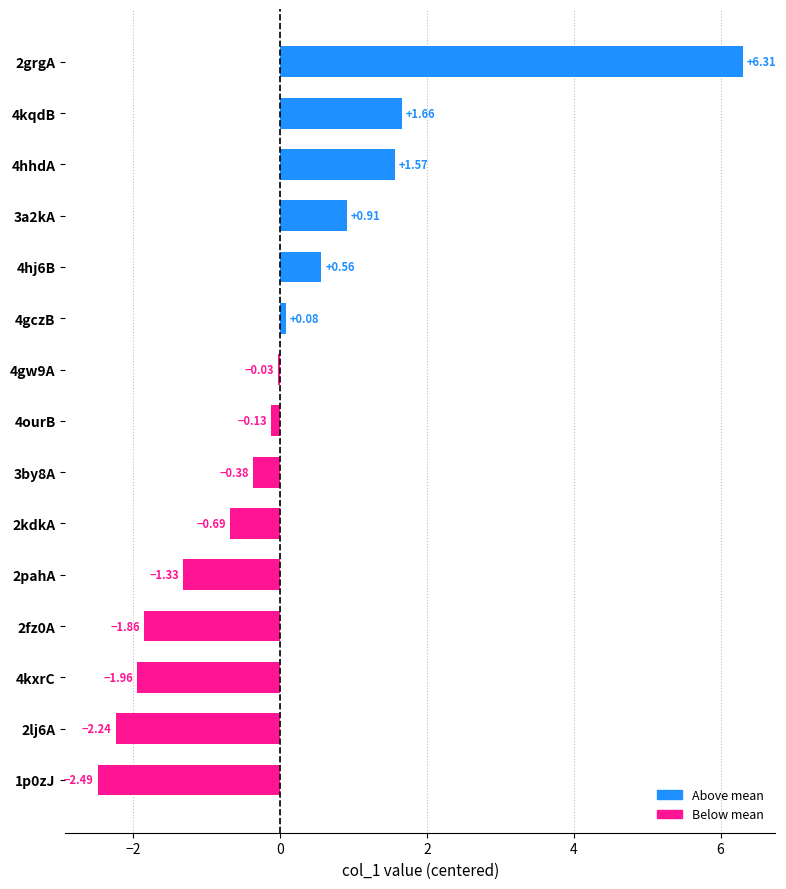

How many values are below zero?

9